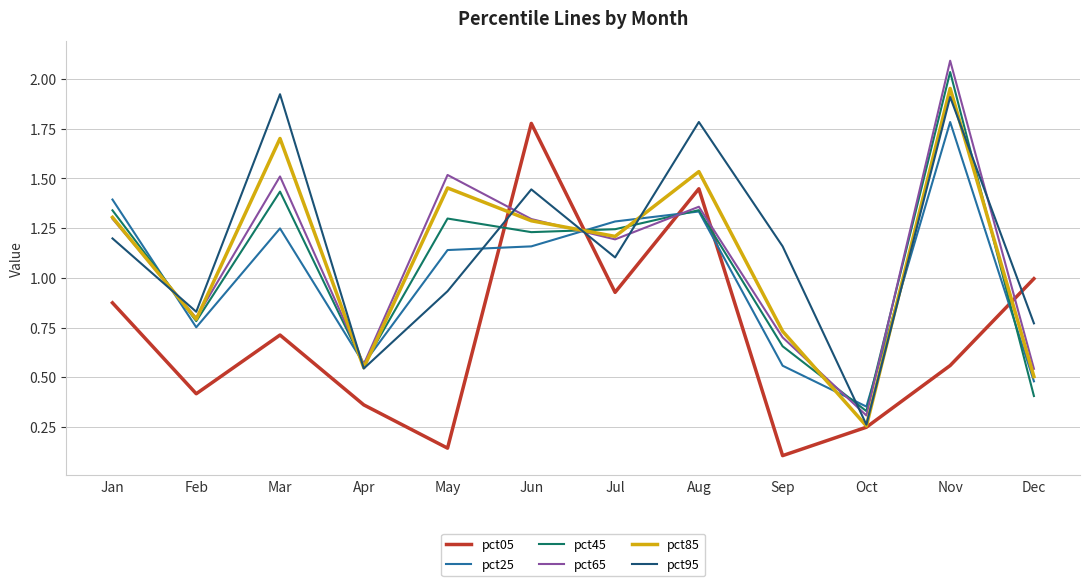

At which label does pct65 first exceed 1?

Jan